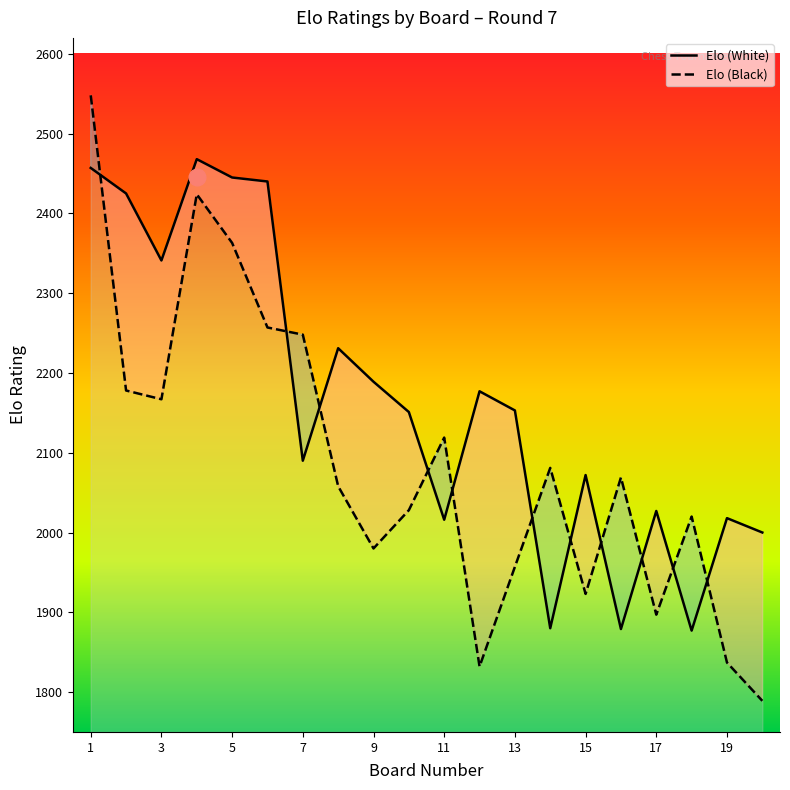

Reading left to right, extract all data points from this chart.

Elo (White): 2457	2425	2341	2468	2445	2440	2090	2231	2189	2151	2016	2177	2153	1880	2072	1879	2027	1877	2018	2000
Elo (Black): 2548	2178	2167	2424	2363	2257	2248	2058	1980	2028	2119	1832	1957	2081	1923	2069	1897	2020	1837	1789